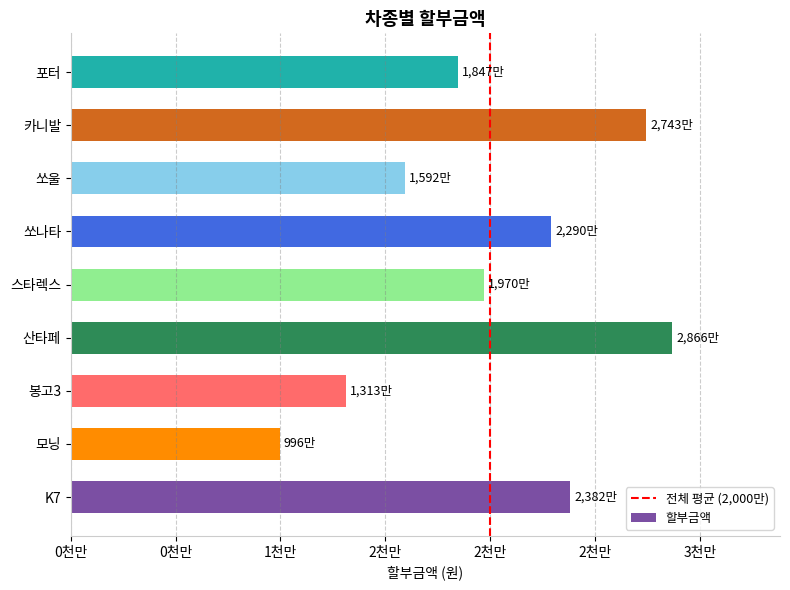

Does the chart contain any negative values?

No